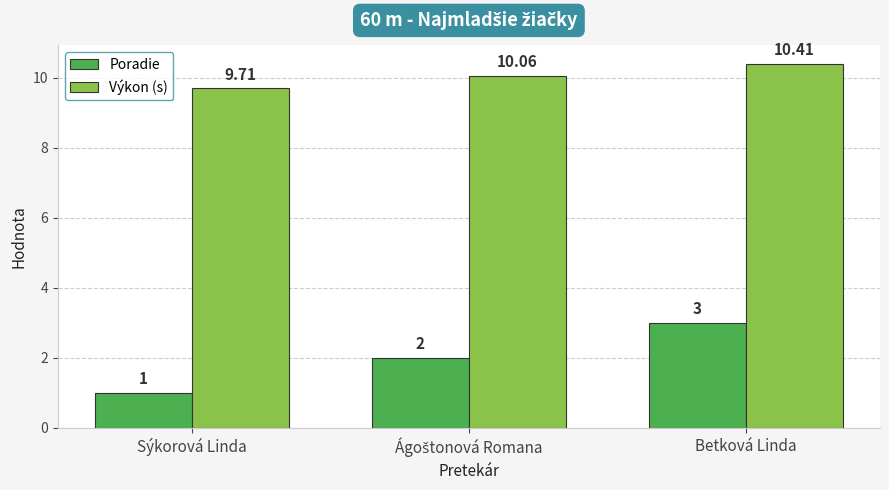

Is it true that Poradie equals 1.0 at Betková Linda?

False